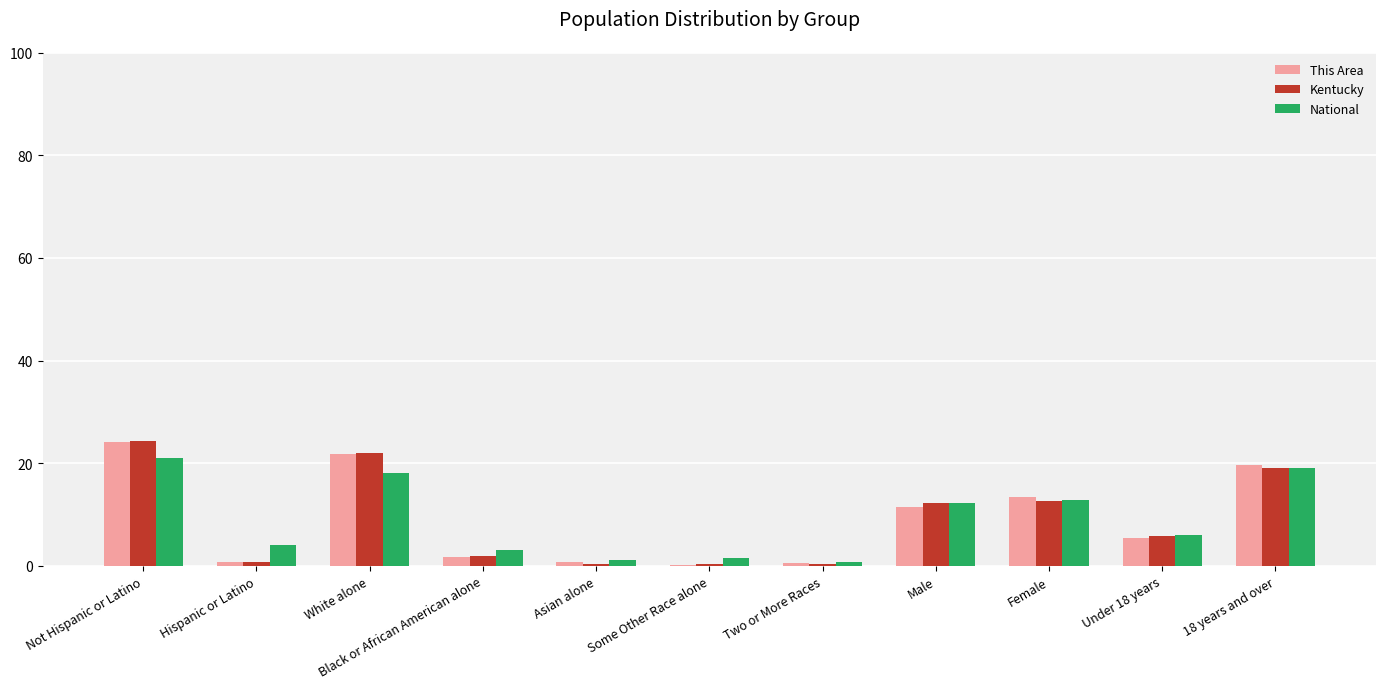

What is the maximum value shown in the chart?

24.3